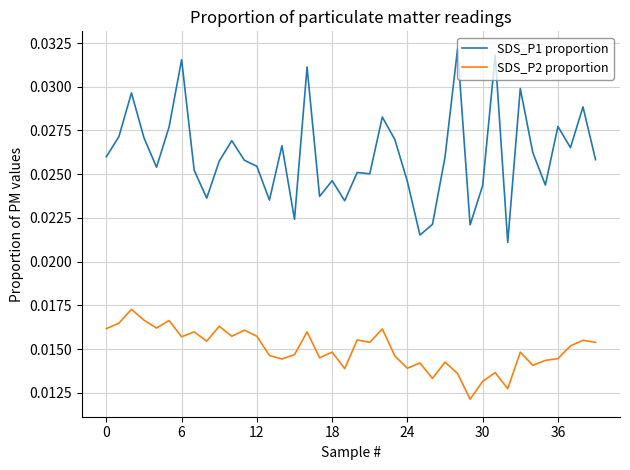

True or false: SDS_P1 proportion and SDS_P2 proportion intersect in this chart.

False